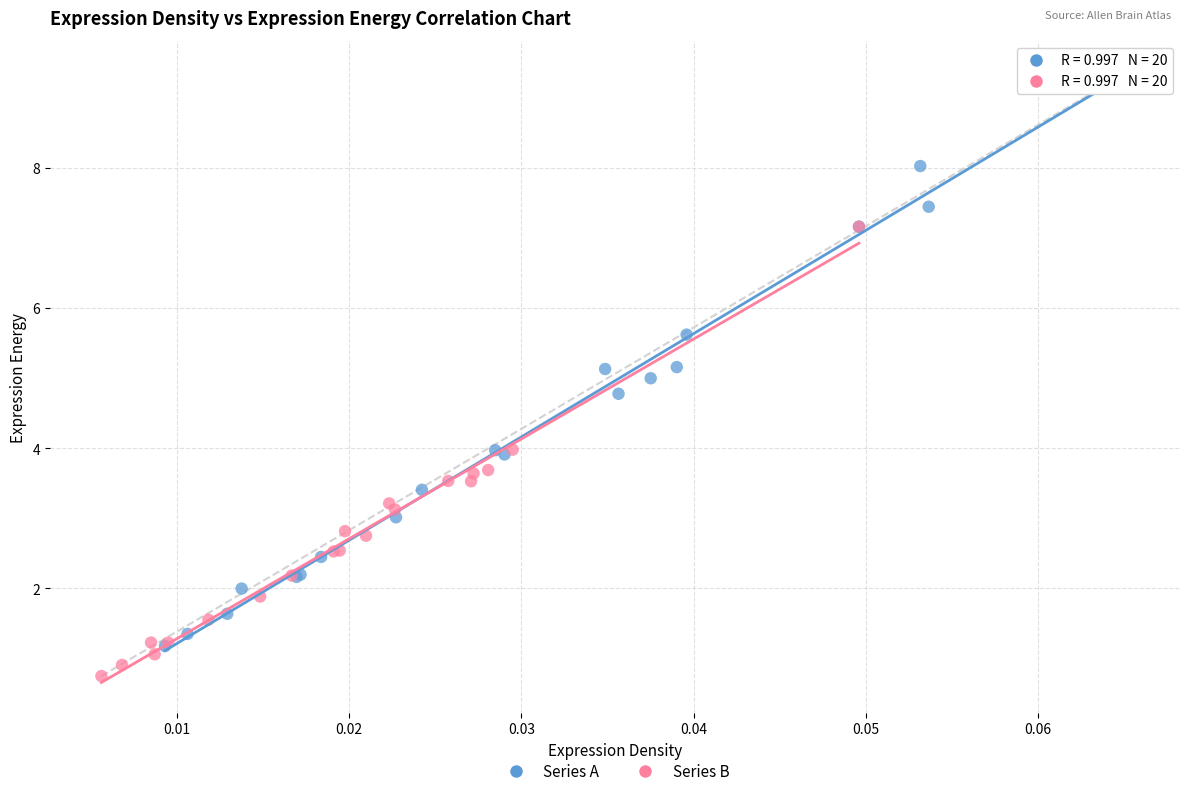

Which series reaches the maximum Y coordinate?

Series A